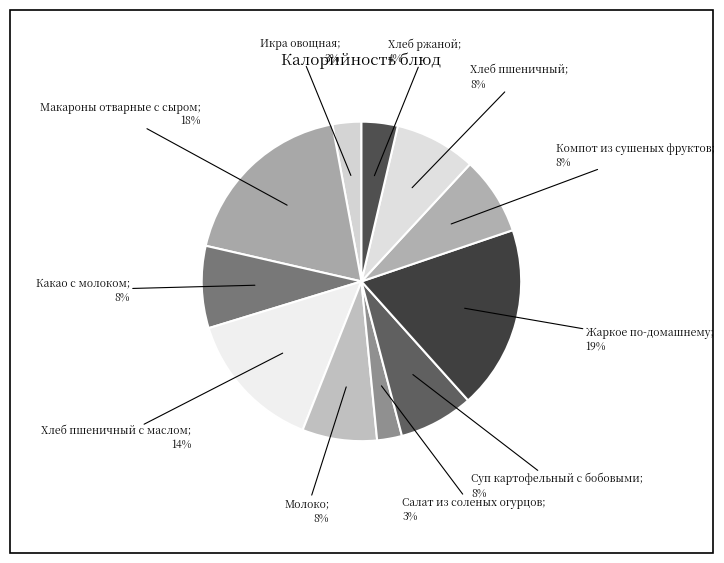

To the nearest percent, what is the average slice percentage?

9%